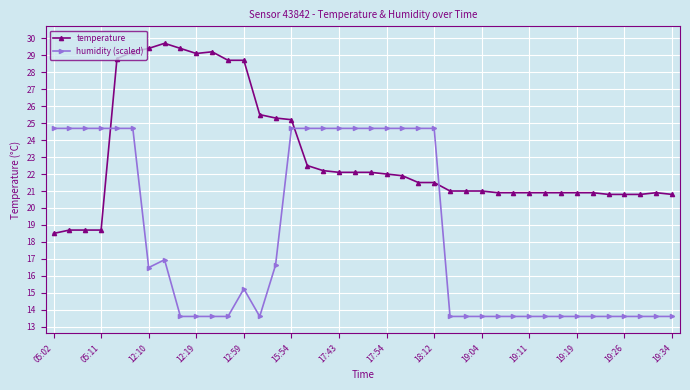

Does the chart have visible grid lines?

Yes